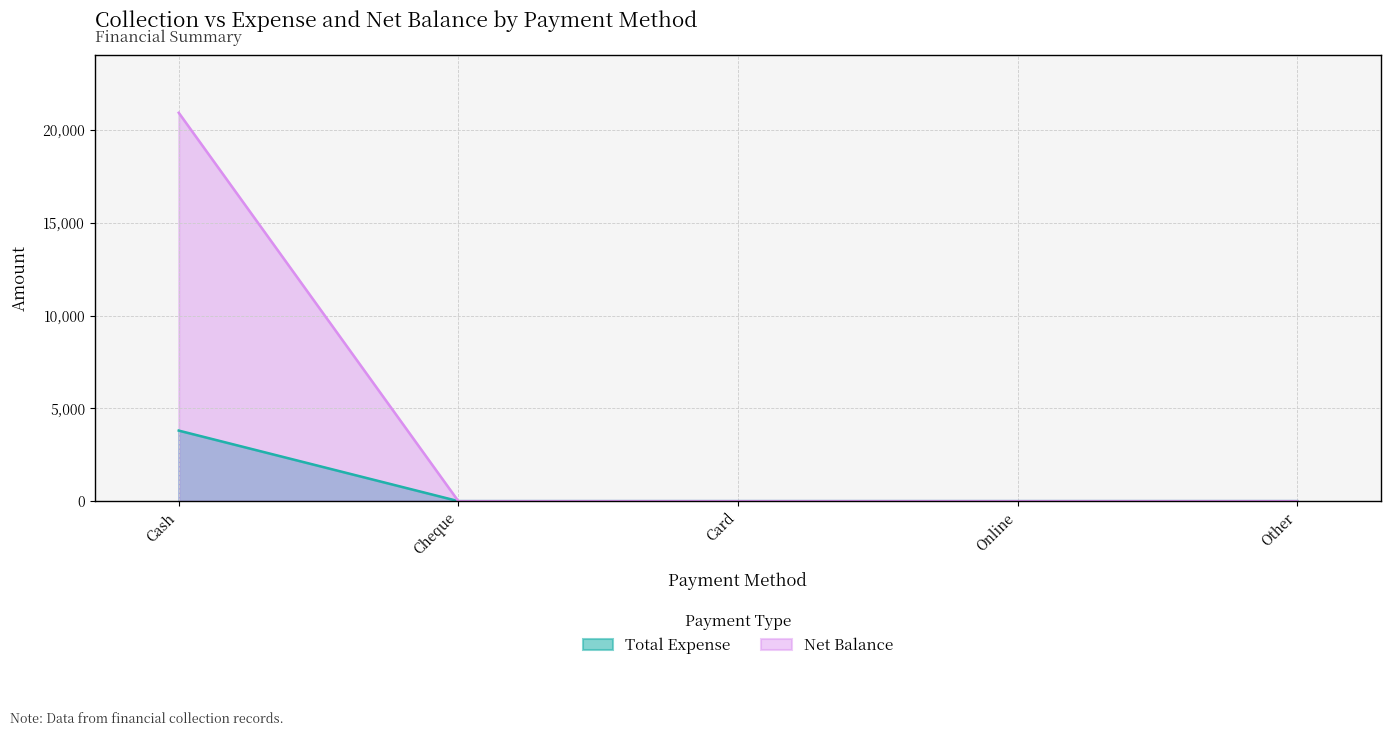

Which series has the largest total across all categories?

Net Balance